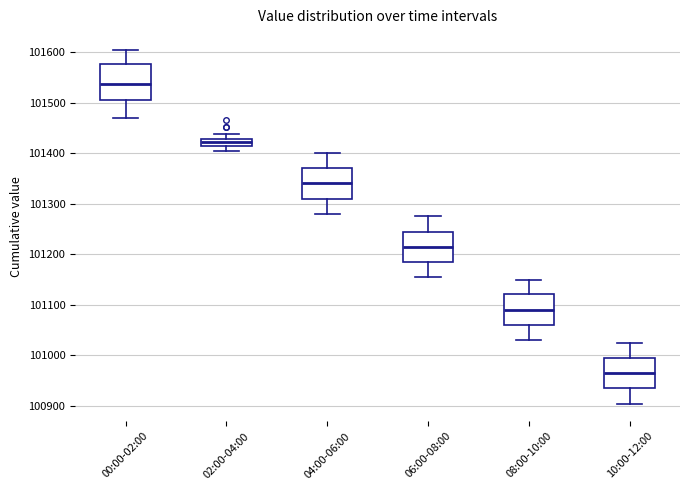

Comparing the boxes themselves (not the whiskers), which one is the tallest?

00:00-02:00